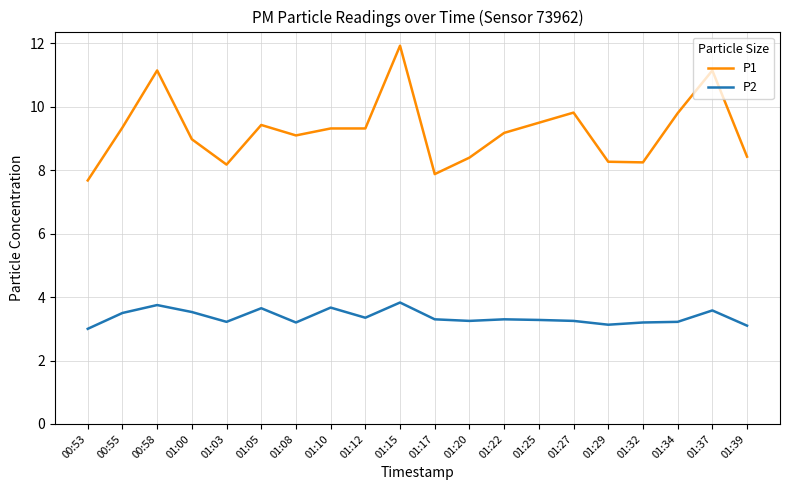

Where is the first local minimum for P2?

01:03